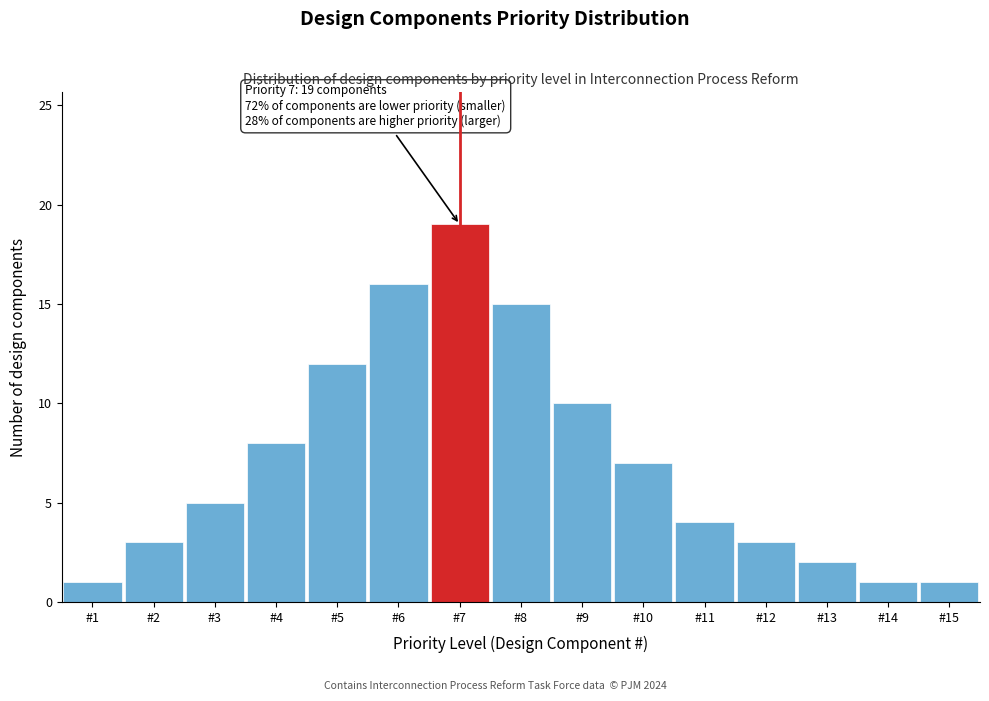

Reading right to left, what are all the values shown in this chart?

#15=1	#14=1	#13=2	#12=3	#11=4	#10=7	#9=10	#8=15	#7=19	#6=16	#5=12	#4=8	#3=5	#2=3	#1=1